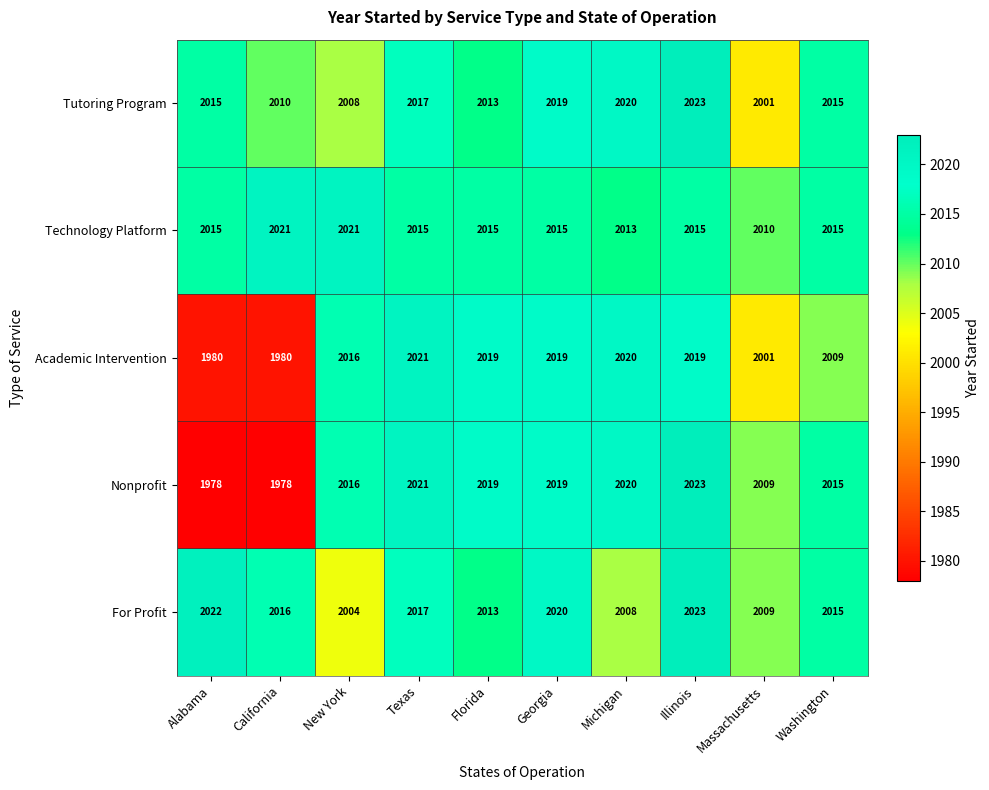

Which series has the largest range (max minus min)?

Nonprofit